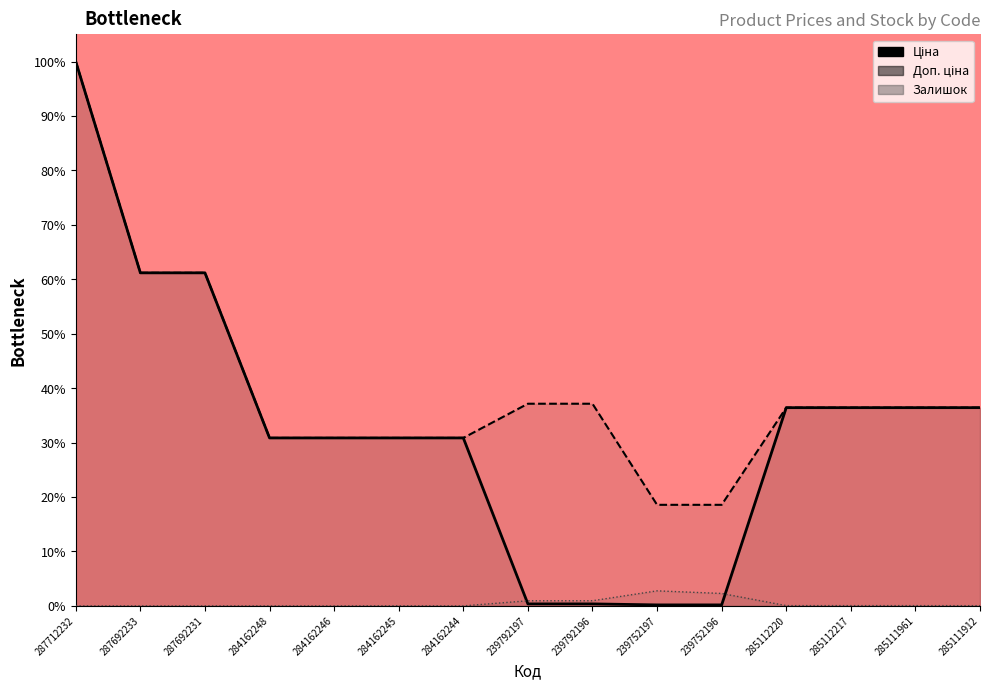

Read the Ціна value at 285111912.

36.4